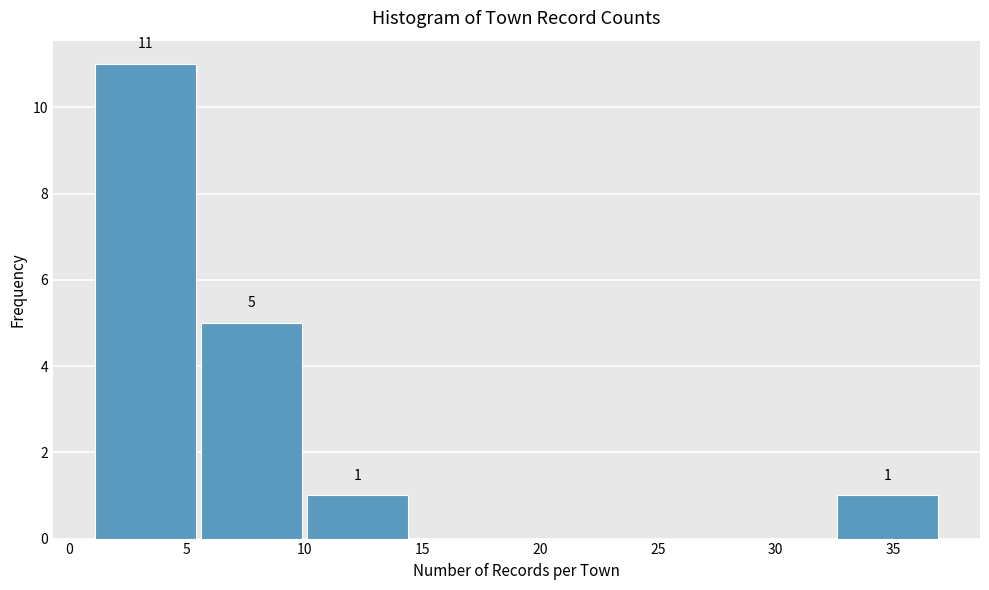

Over which range of the x-axis is the bar tallest?

1.0 to 5.5